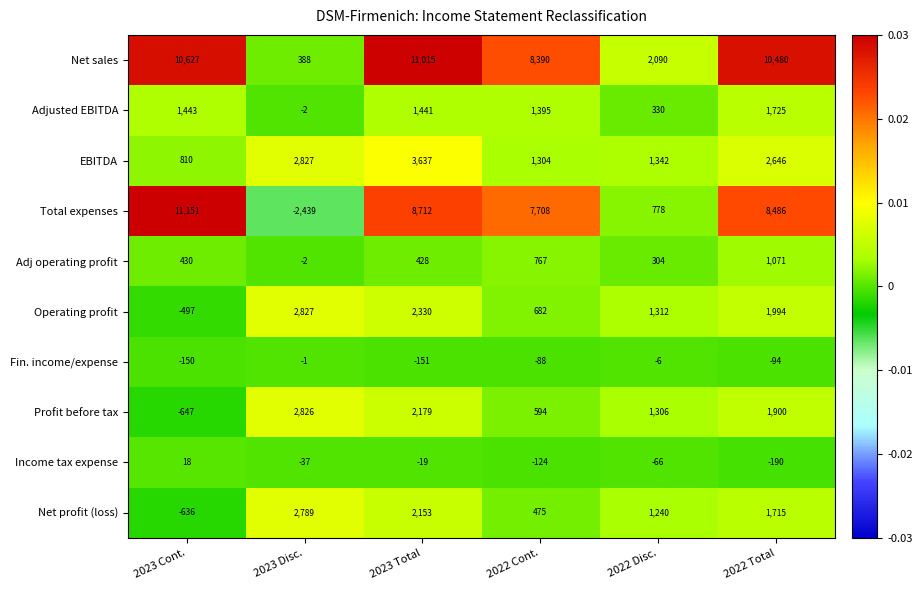

At which category is the sum across all series the highest?

2023 Total